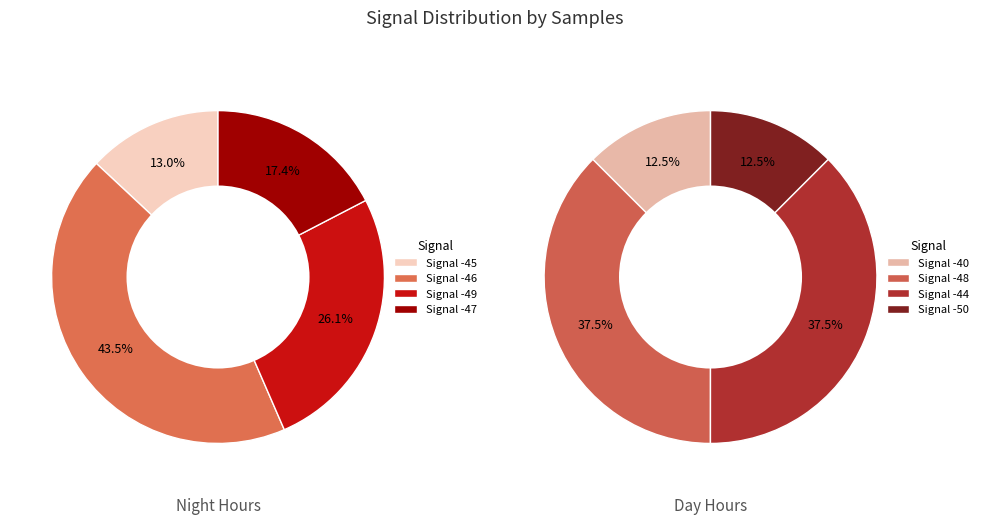

To the nearest percent, what percentage of the pie is Signal -40?

12%